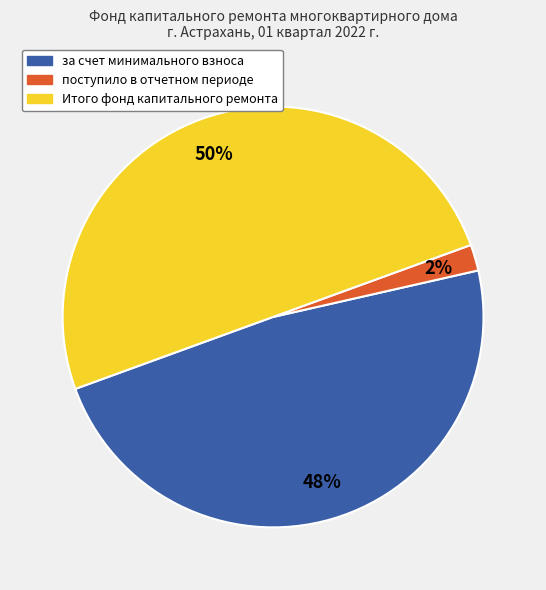

Is it true that за счет минимального взноса is 48% of the pie?

True